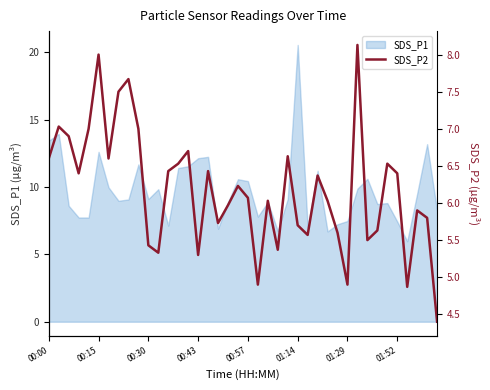

The SDS_P1 series shows 1.8 at 01:29. True or false?

False